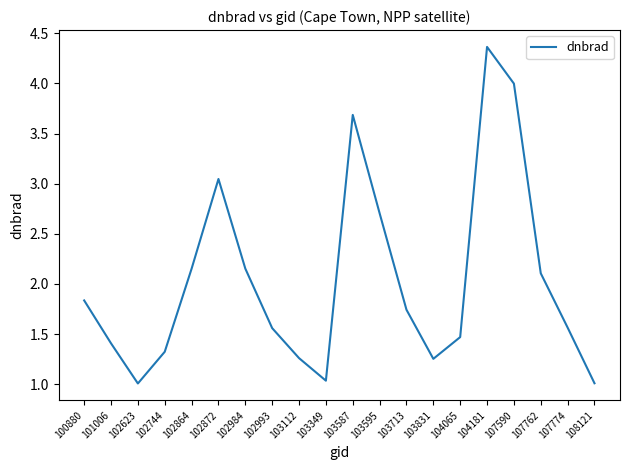

Which category has the highest value across all series?

104181